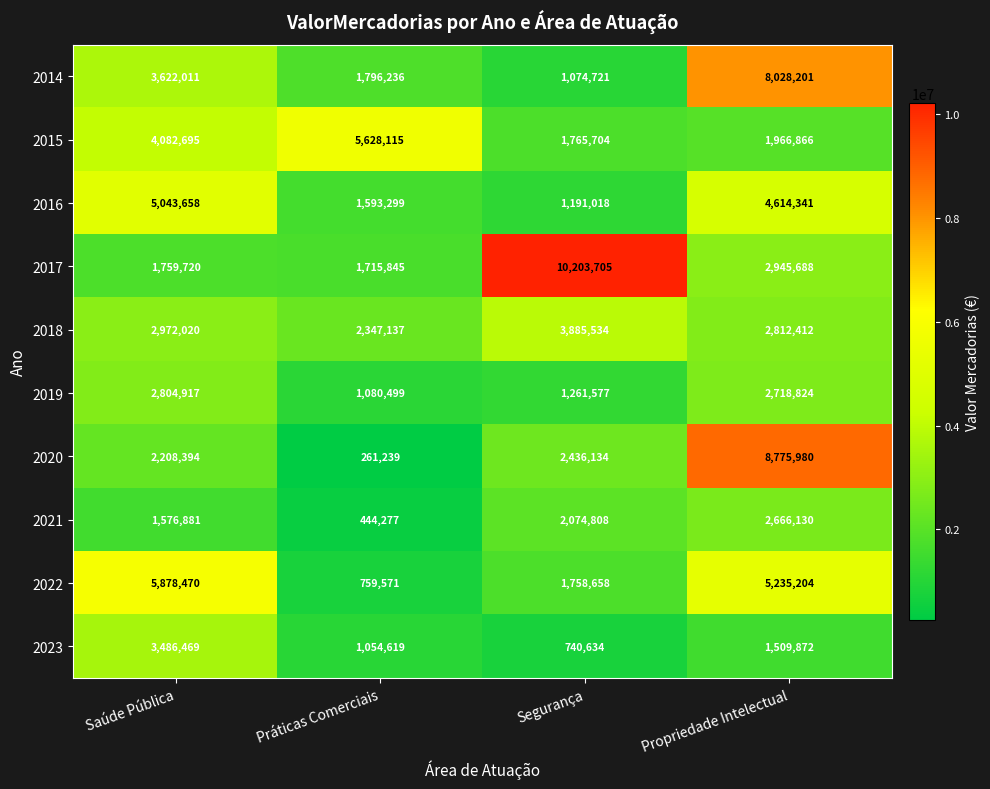

True or false: 2014 has a value of 1074721 at Segurança.

True